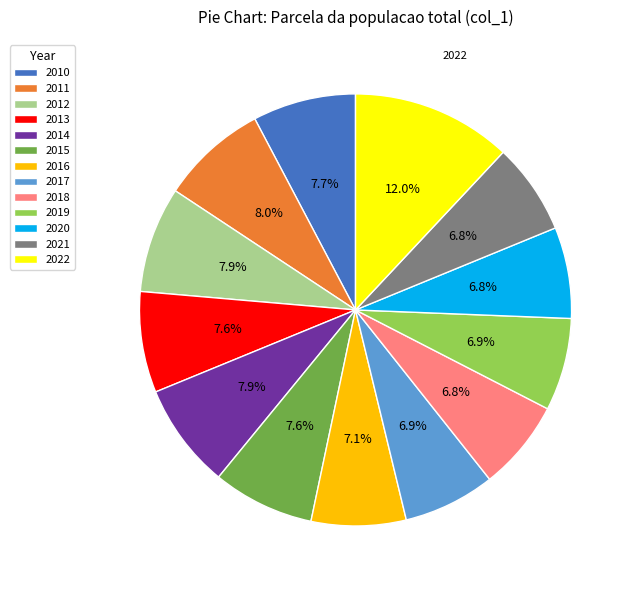

To the nearest percent, what is the difference between the largest and smallest slice percentages?

5%